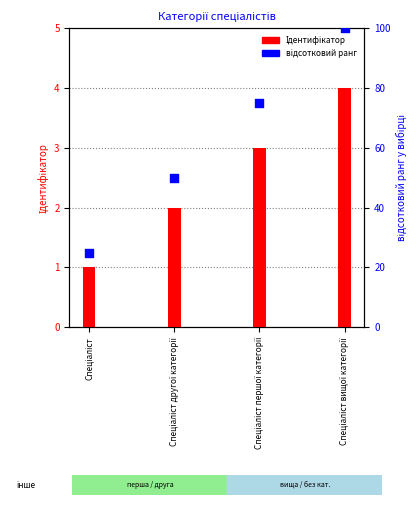

What is the total value across all series at Спеціаліст другої категорії?

52